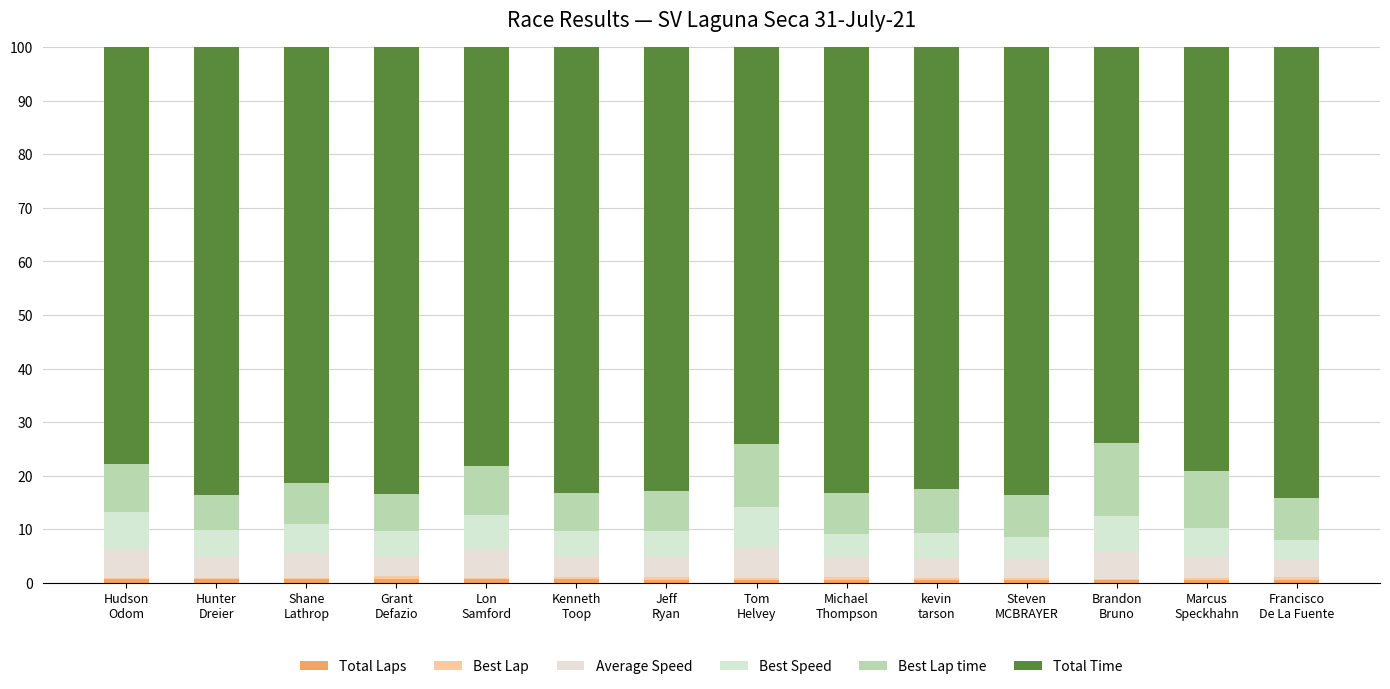

How many series are shown in this chart?

6